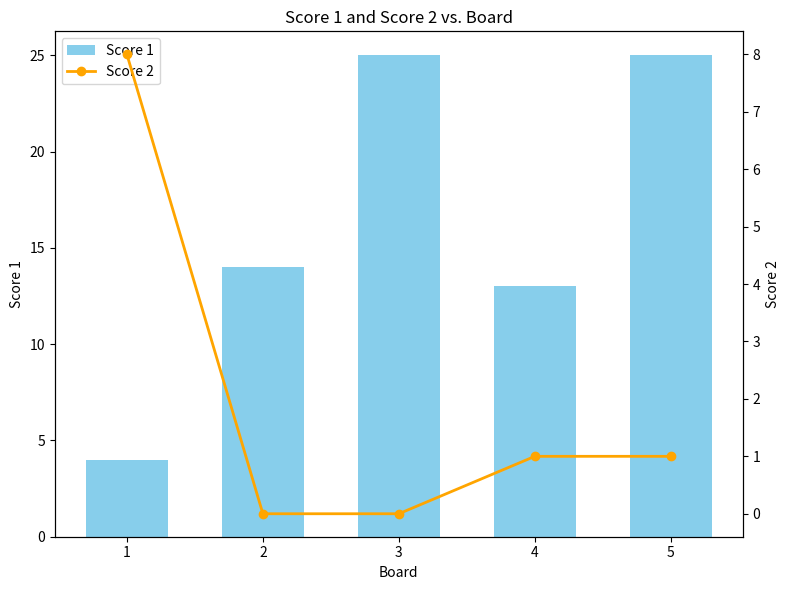

How many values in Score 2 are above zero?

3